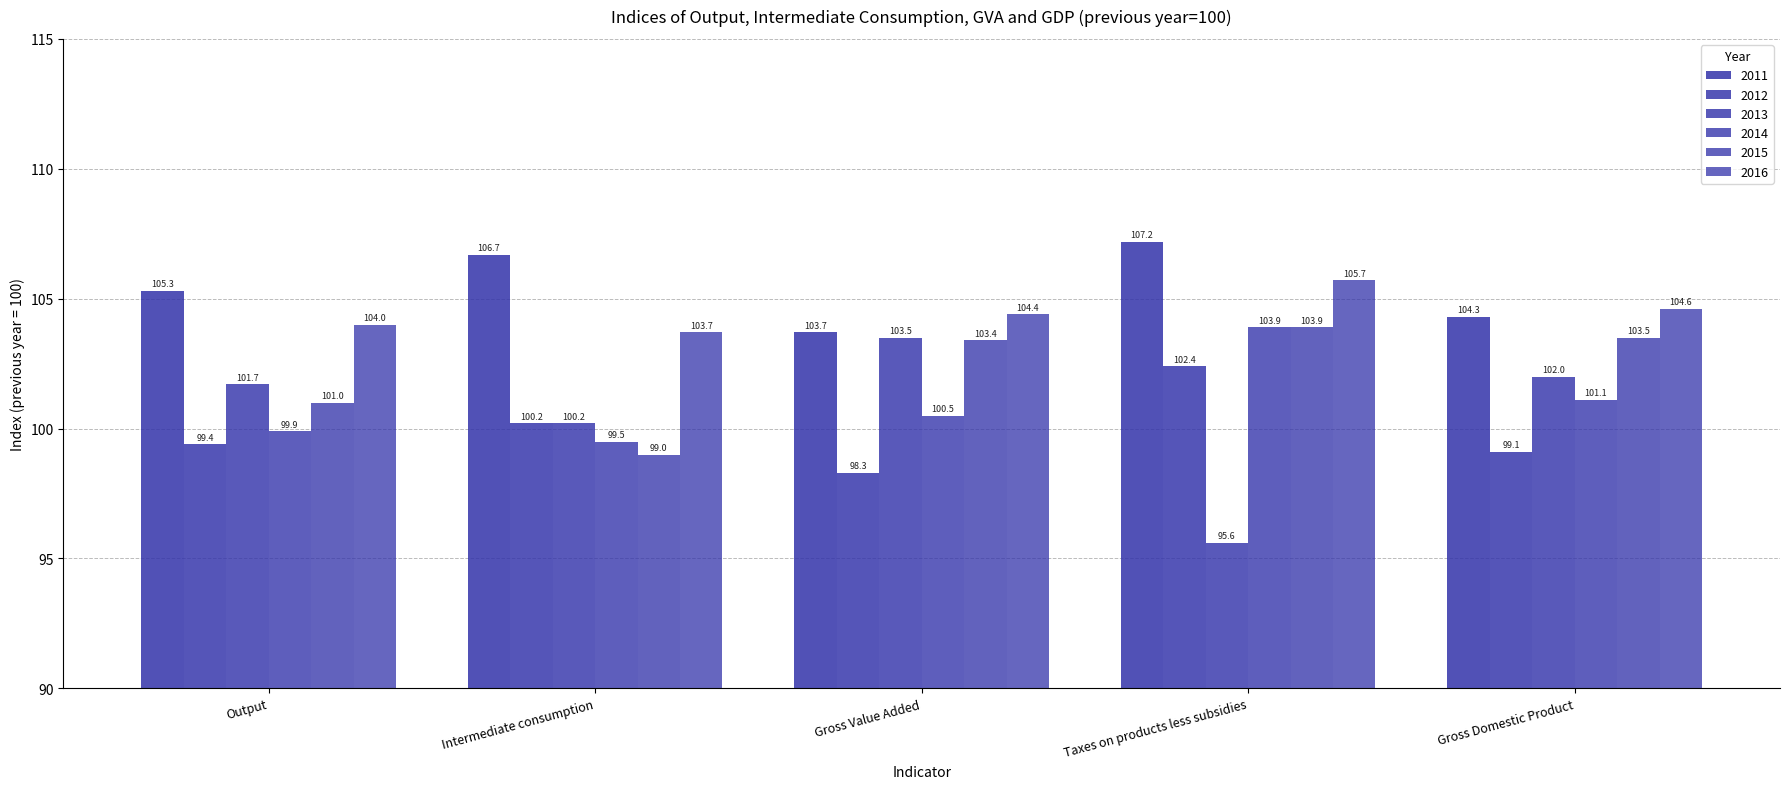

What is the average value of the 2015 series?

102.2